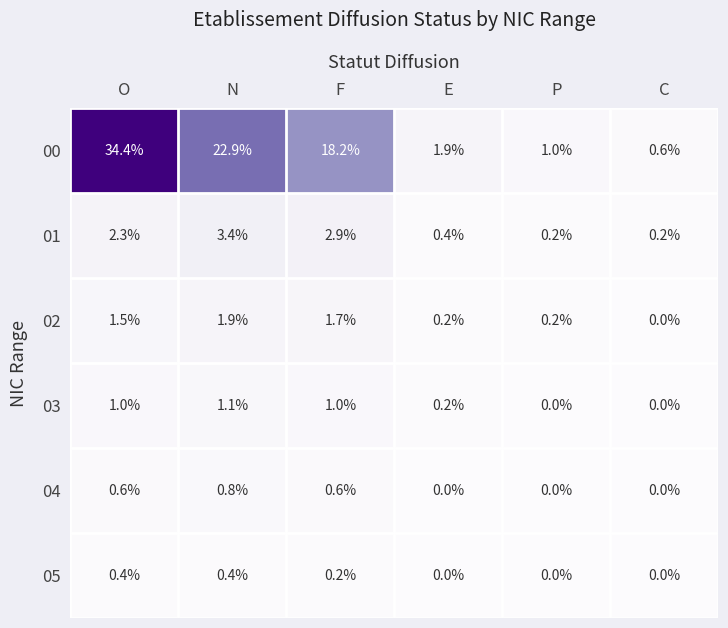

At which label does 01 first exceed 2?

O